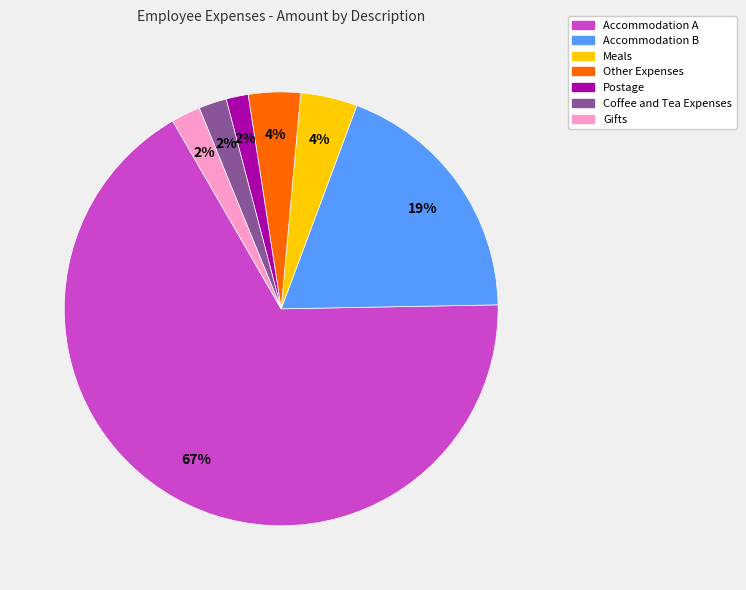

Between Postage and Accommodation A, which is larger?

Accommodation A